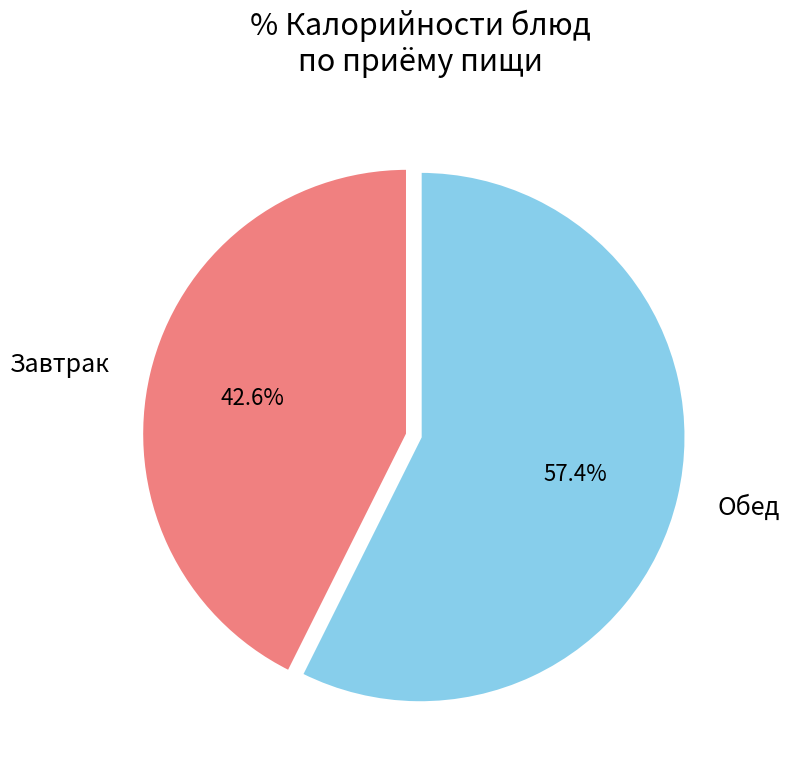

Which has a higher value, Обед or Завтрак?

Обед